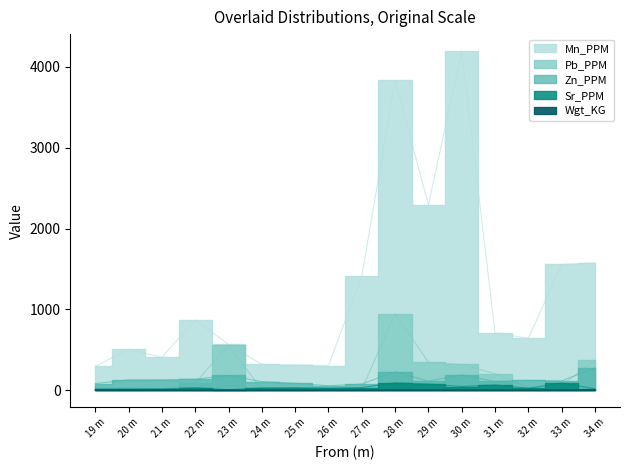

At which label does Sr_PPM first exceed 34?

25 m